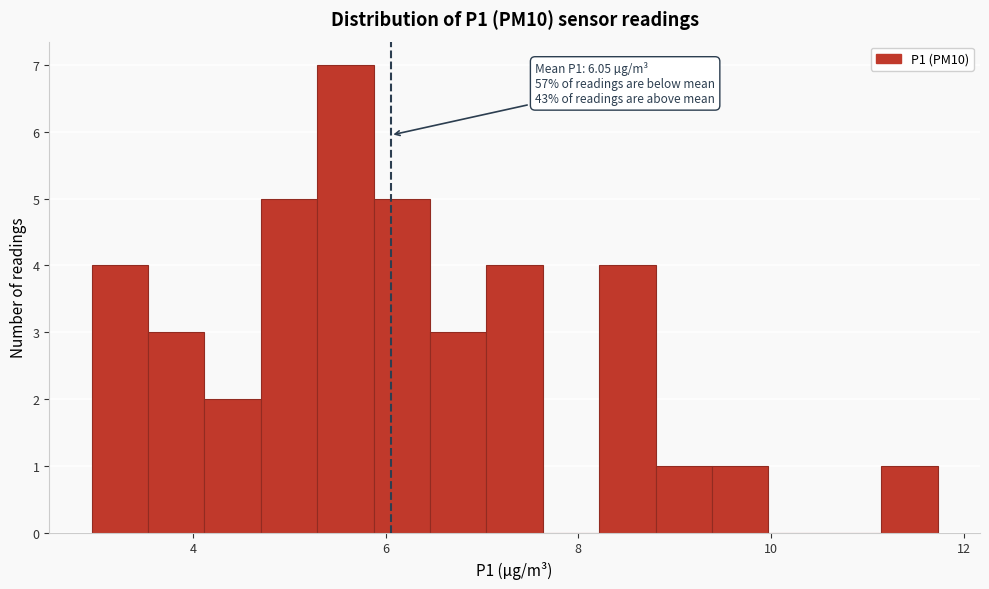

Read against the x-axis, roughly where is the centre of the tallest bar?

5.6